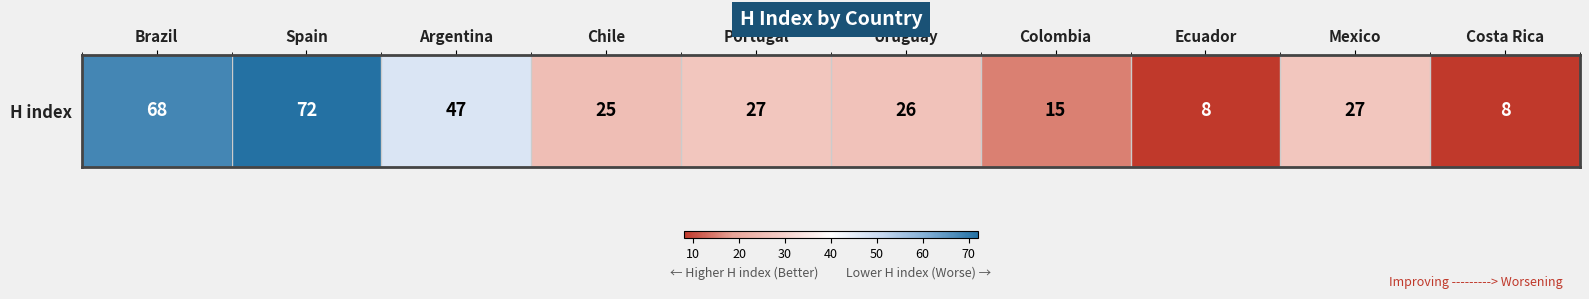

What is the change in value from Brazil to Spain?

+4